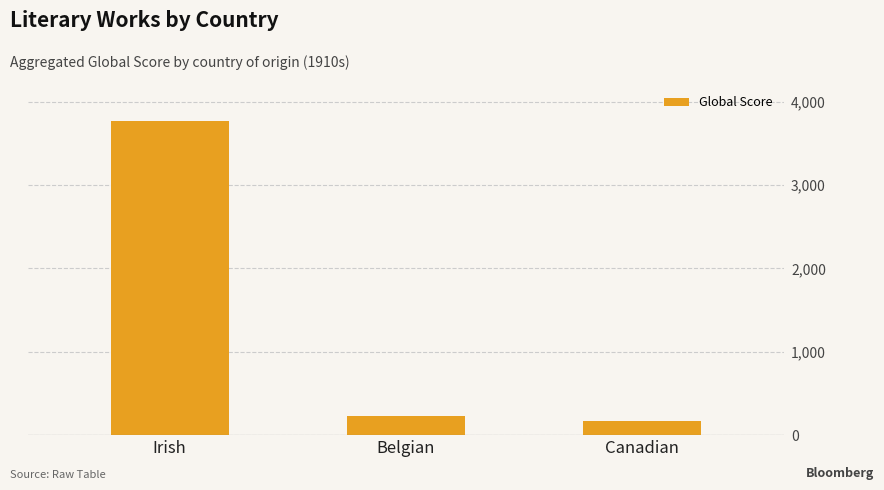

Reading left to right, what are all the values shown in this chart?

3764	234	174